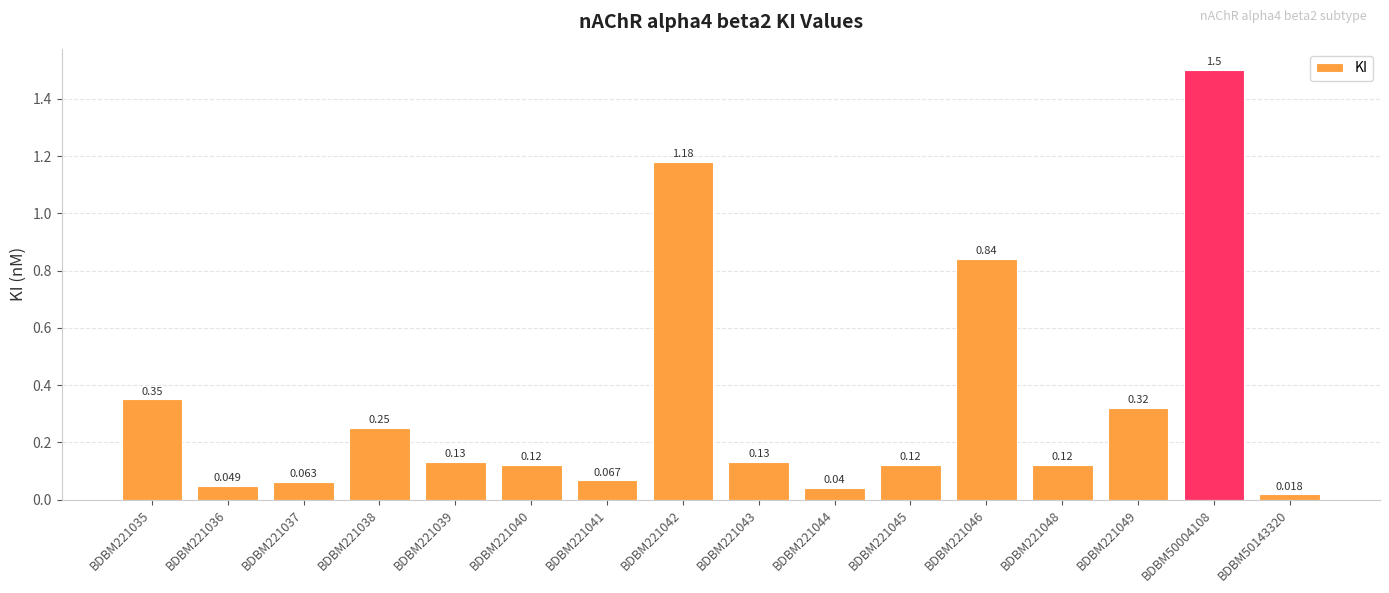

Count the number of data series in this chart.

1